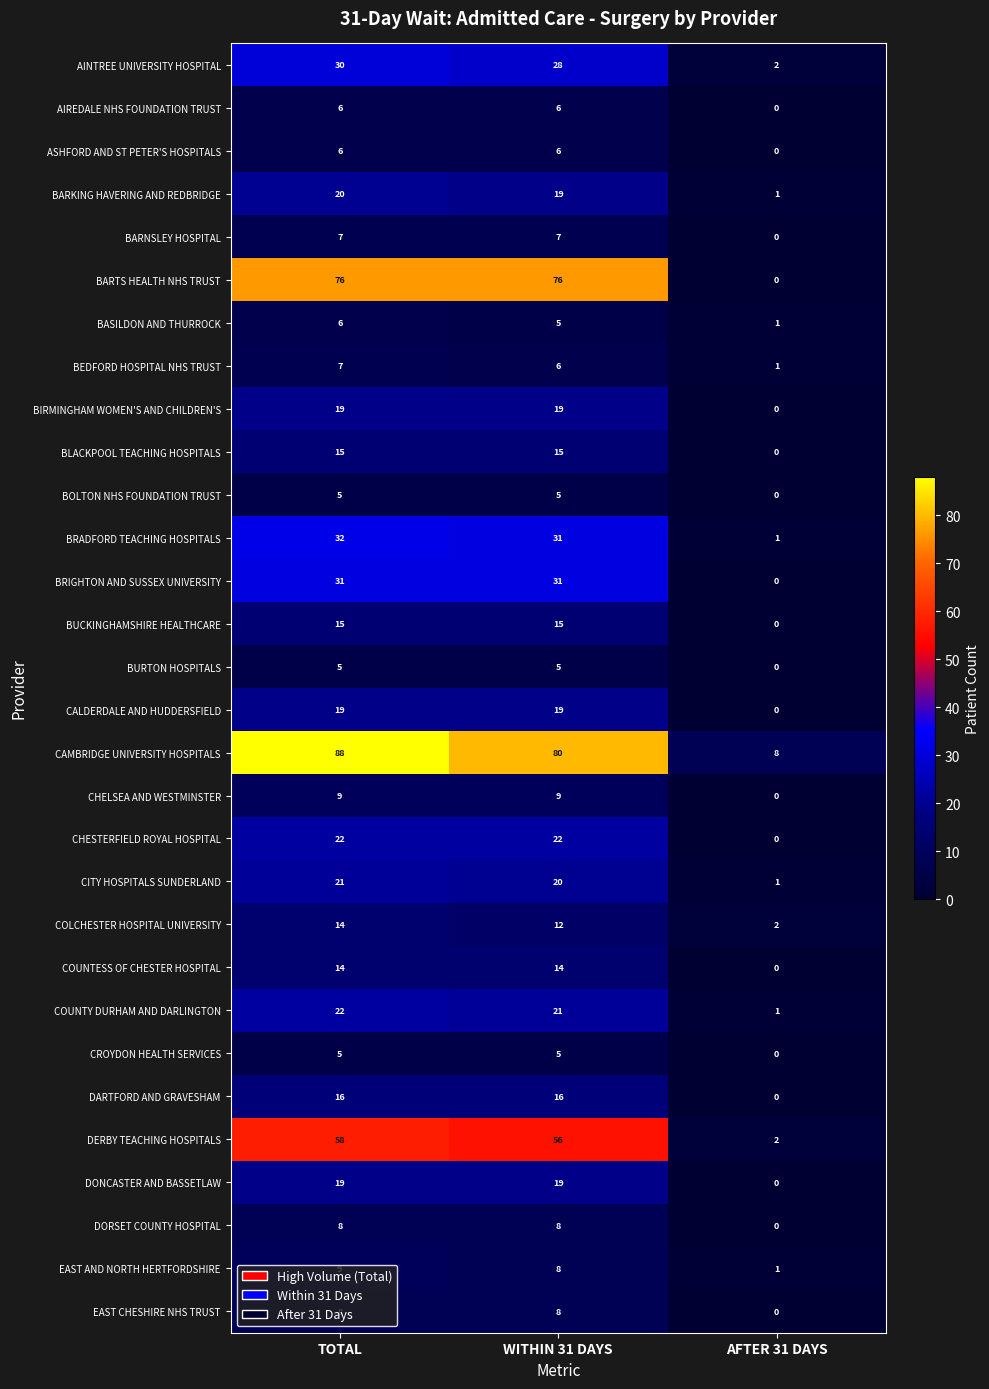

How many data points in DONCASTER AND BASSETLAW are less than 19?

1